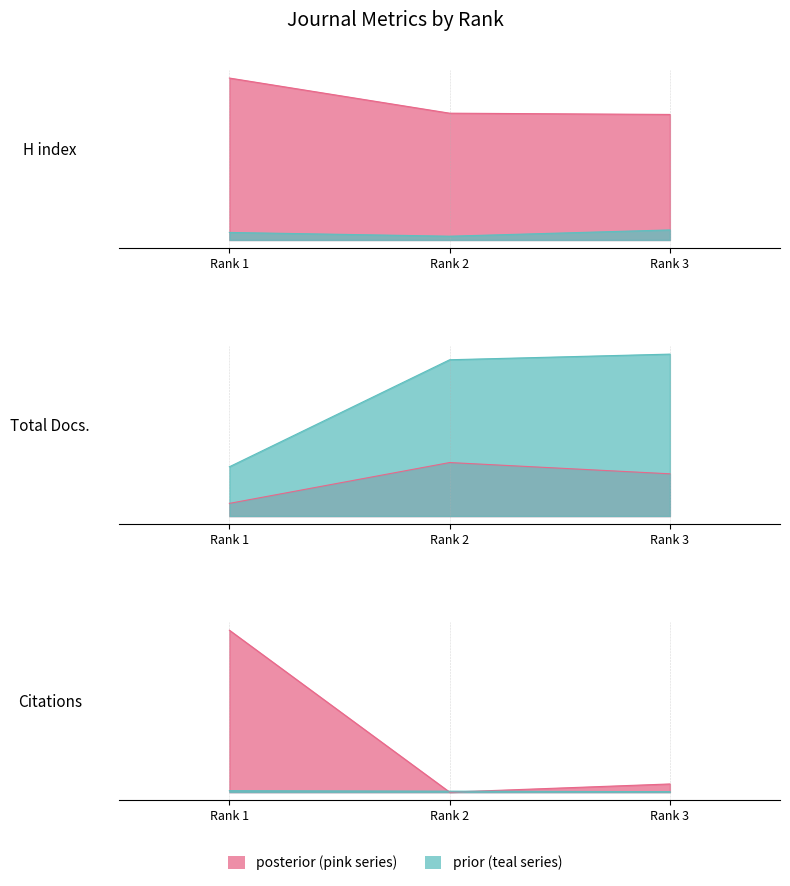

The value of Total Cites (3years) at Rank 1 is 337. True or false?

True